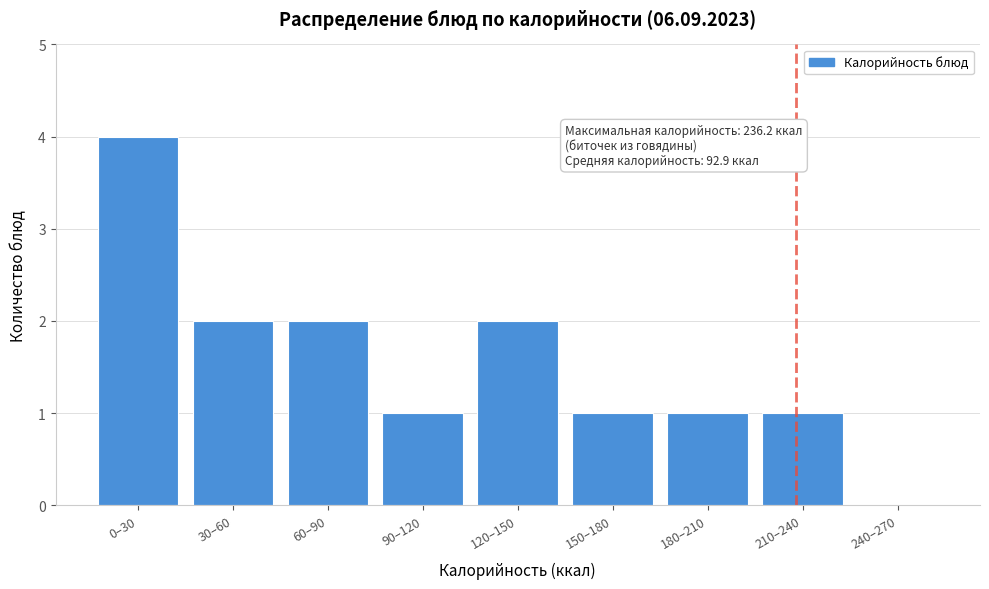

Reading right to left, transcribe all the data shown in this chart.

240–270=0	210–240=1	180–210=1	150–180=1	120–150=2	90–120=1	60–90=2	30–60=2	0–30=4